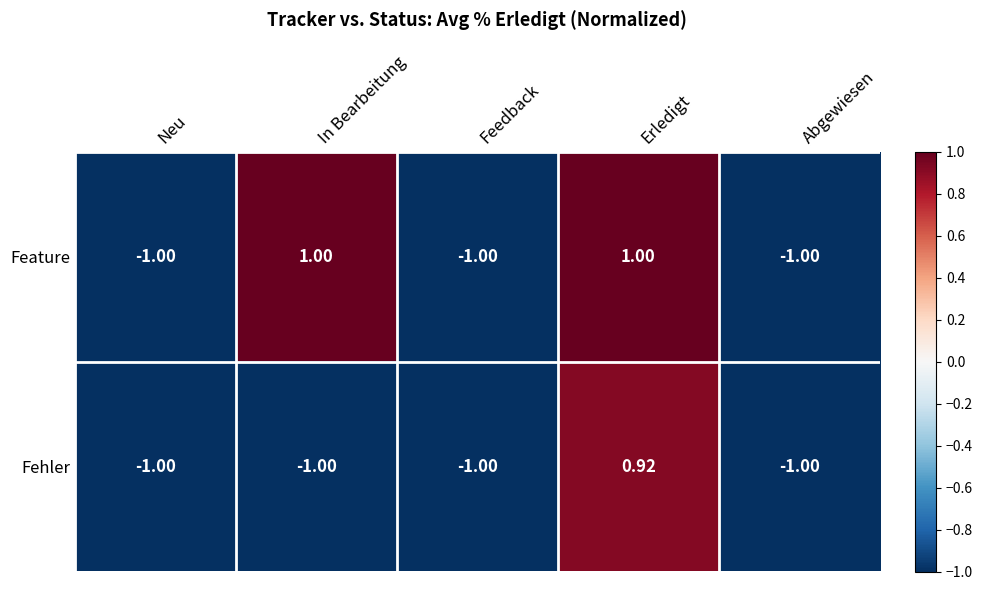

Rank the series by their average value, from lowest to highest.

Fehler, Feature